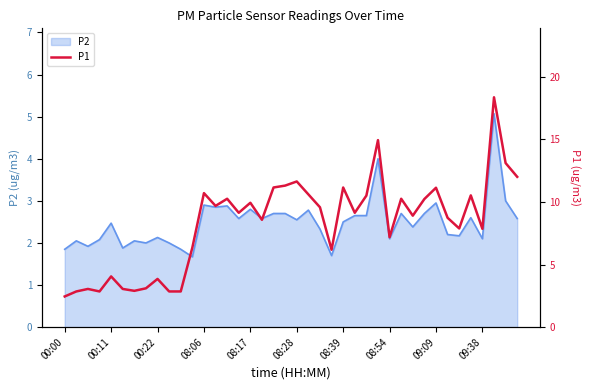

The P2 series shows 2.5 at 08:28. True or false?

True